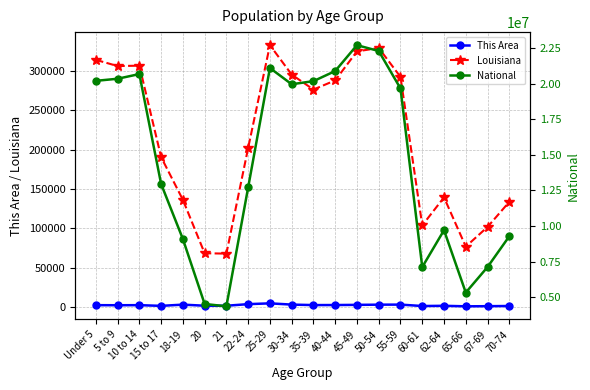

How many data points does each series have?

20